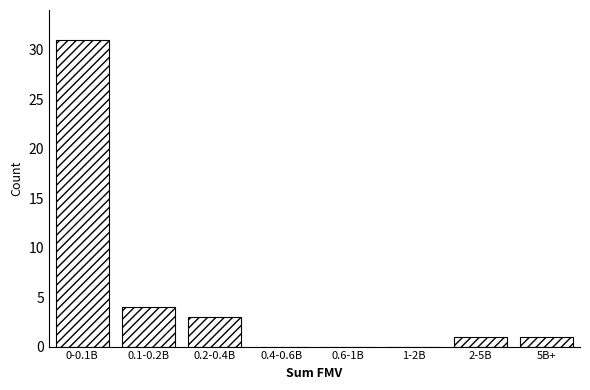

Reading left to right, list all the values displayed in this chart.

0-0.1B=31	0.1-0.2B=4	0.2-0.4B=3	0.4-0.6B=0	0.6-1B=0	1-2B=0	2-5B=1	5B+=1